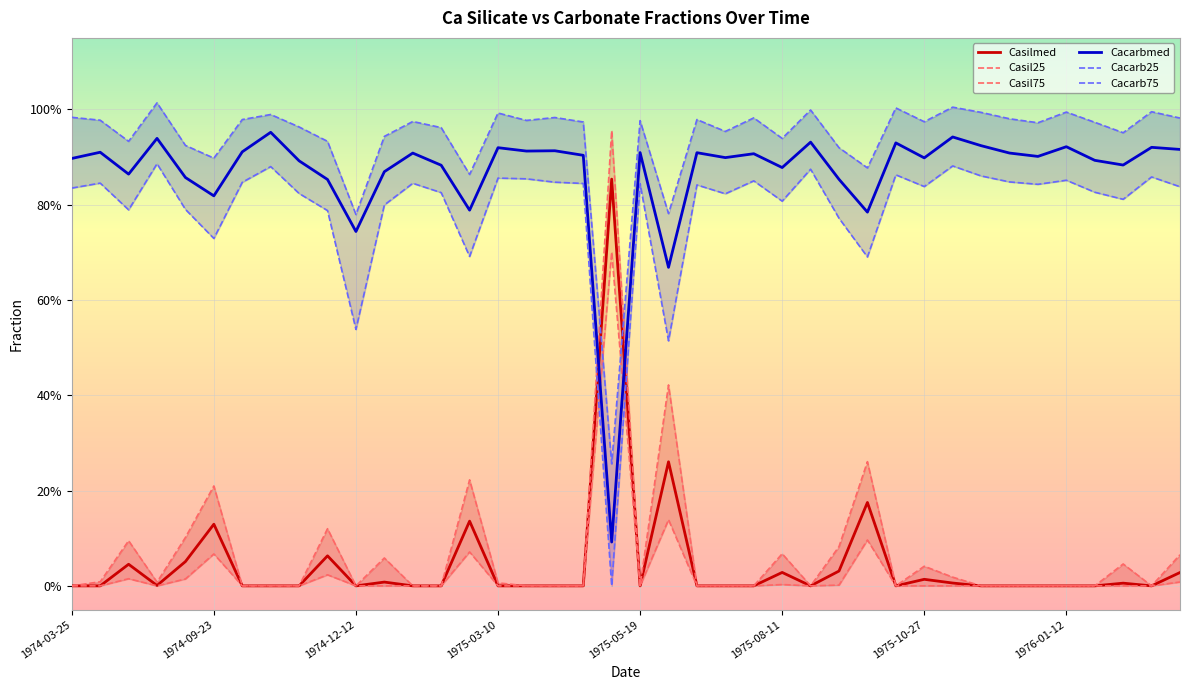

What is the difference between the second highest and second lowest values in the Cacarbmed series?

0.3